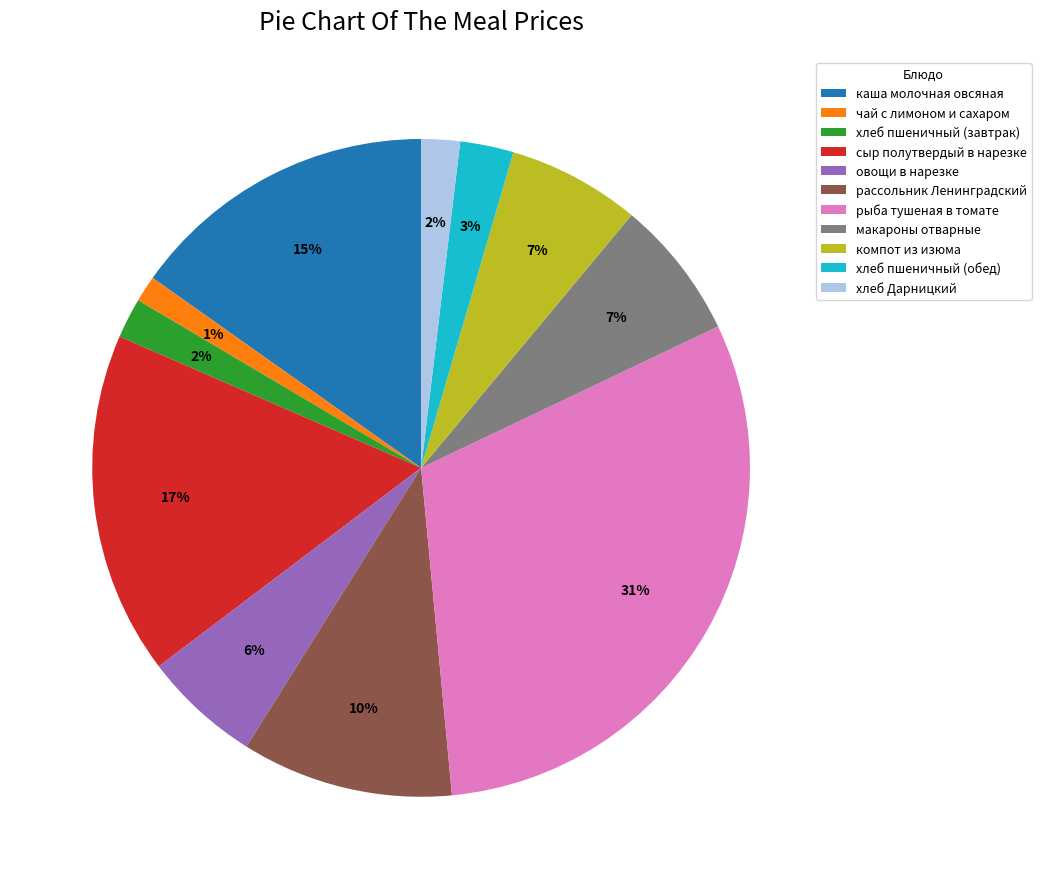

Does хлеб пшеничный (завтрак) represent more than half of the total?

No